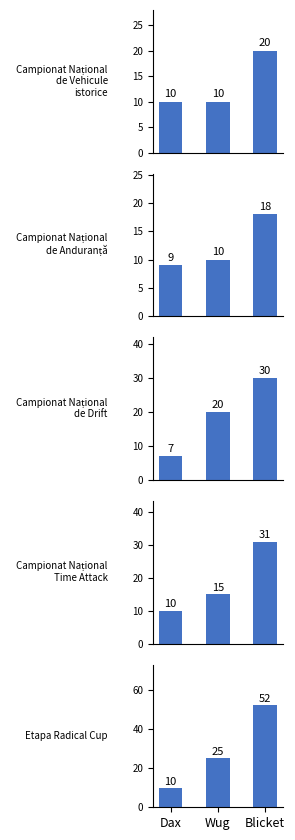

How many categories are shown in the chart?

3